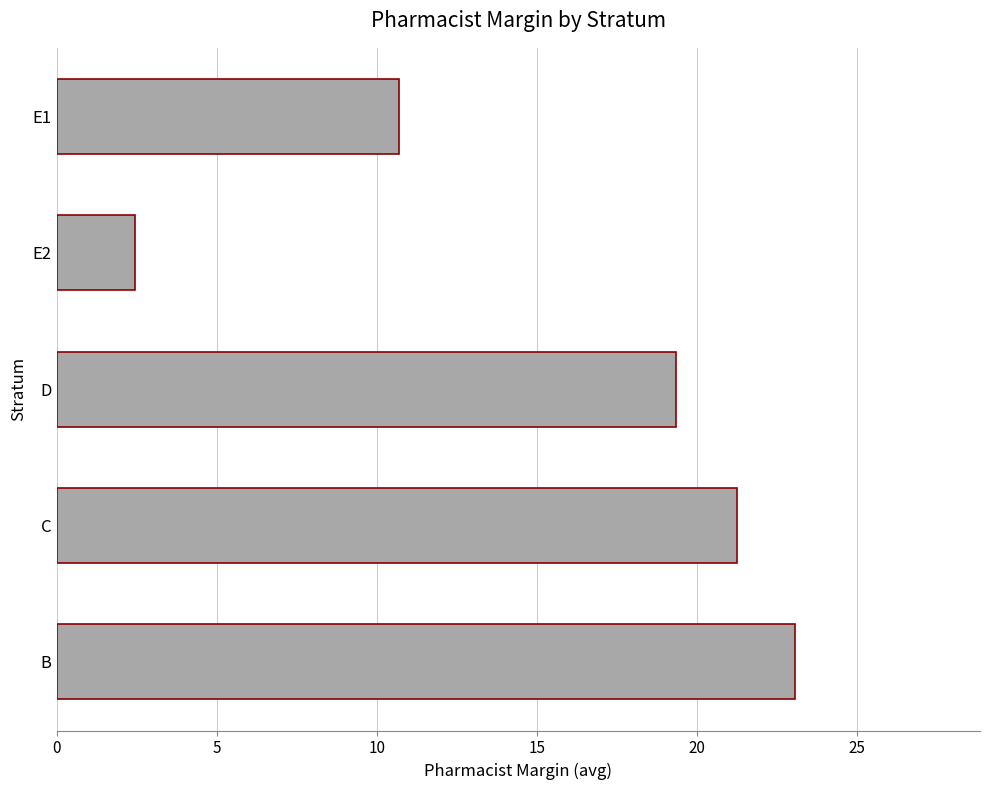

Reading bottom to top, list all the values displayed in this chart.

B=23.1	C=21.3	D=19.4	E2=2.4	E1=10.7